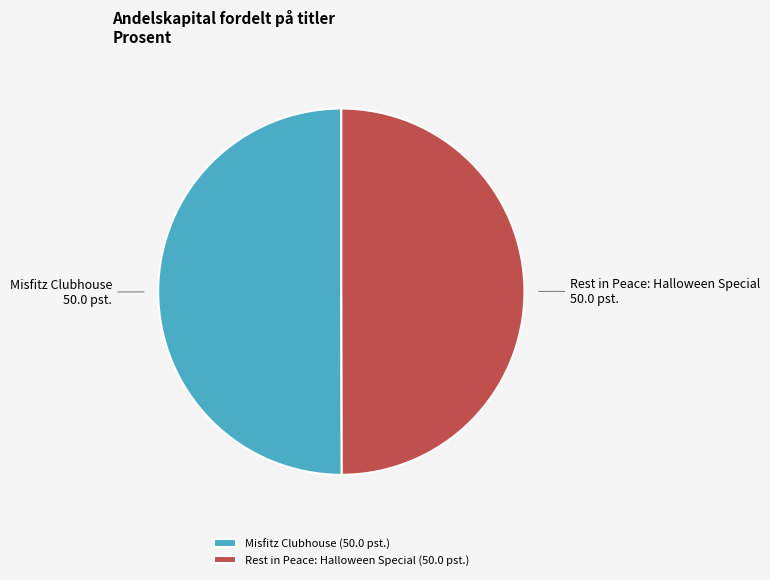

How many segments does this pie chart have?

2